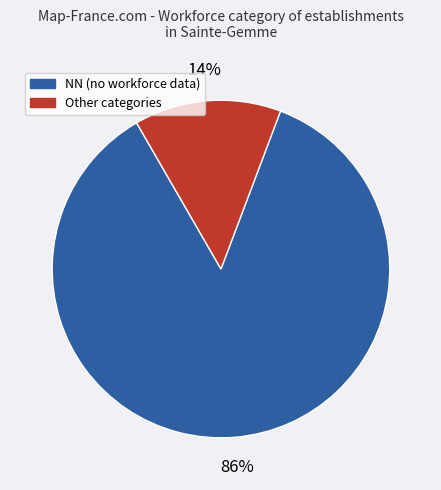

To the nearest percent, what is the average slice percentage?

50%